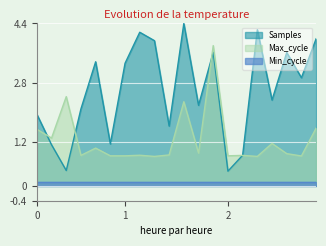

What is the maximum value for Samples?

4.4